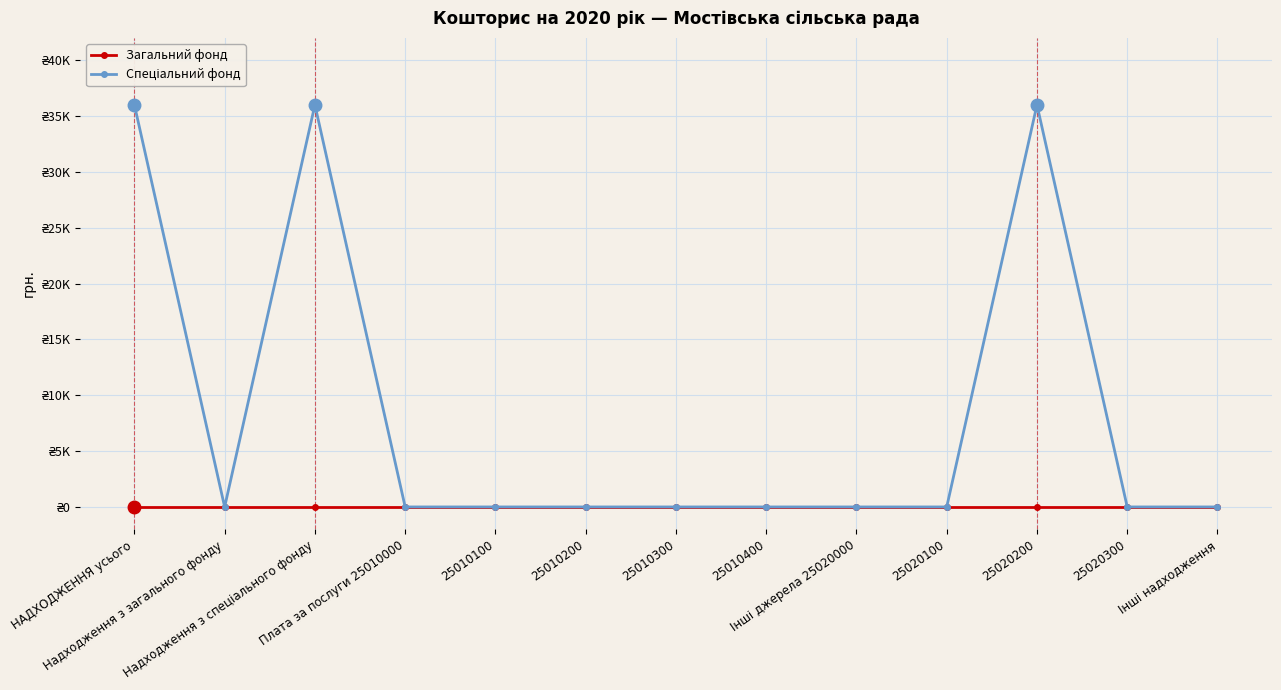

Count the number of categories in the chart.

13